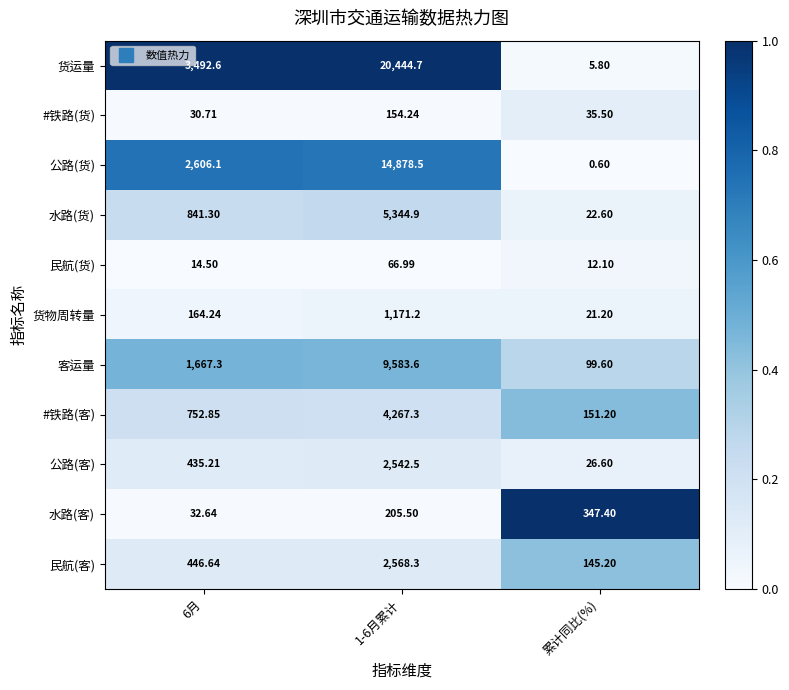

Is the value of 水路(货) at 累计同比(%) greater than the value of 民航(客) at 1-6月累计?

No